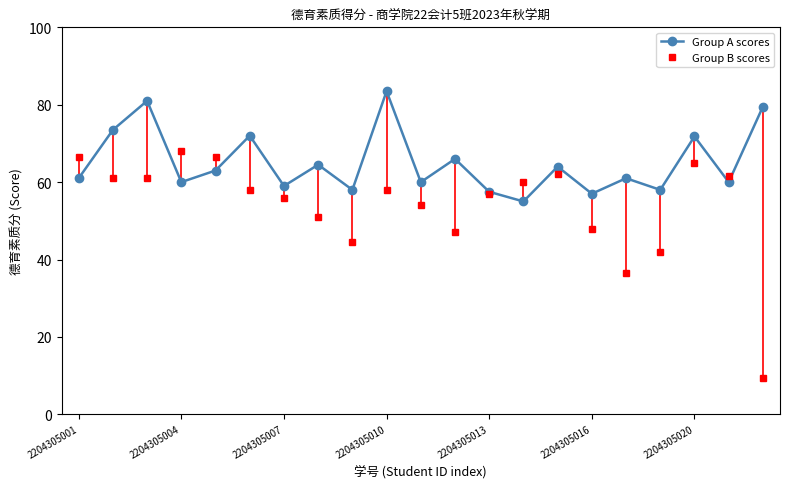

At which category does Group A scores reach its first local valley?

2204305004